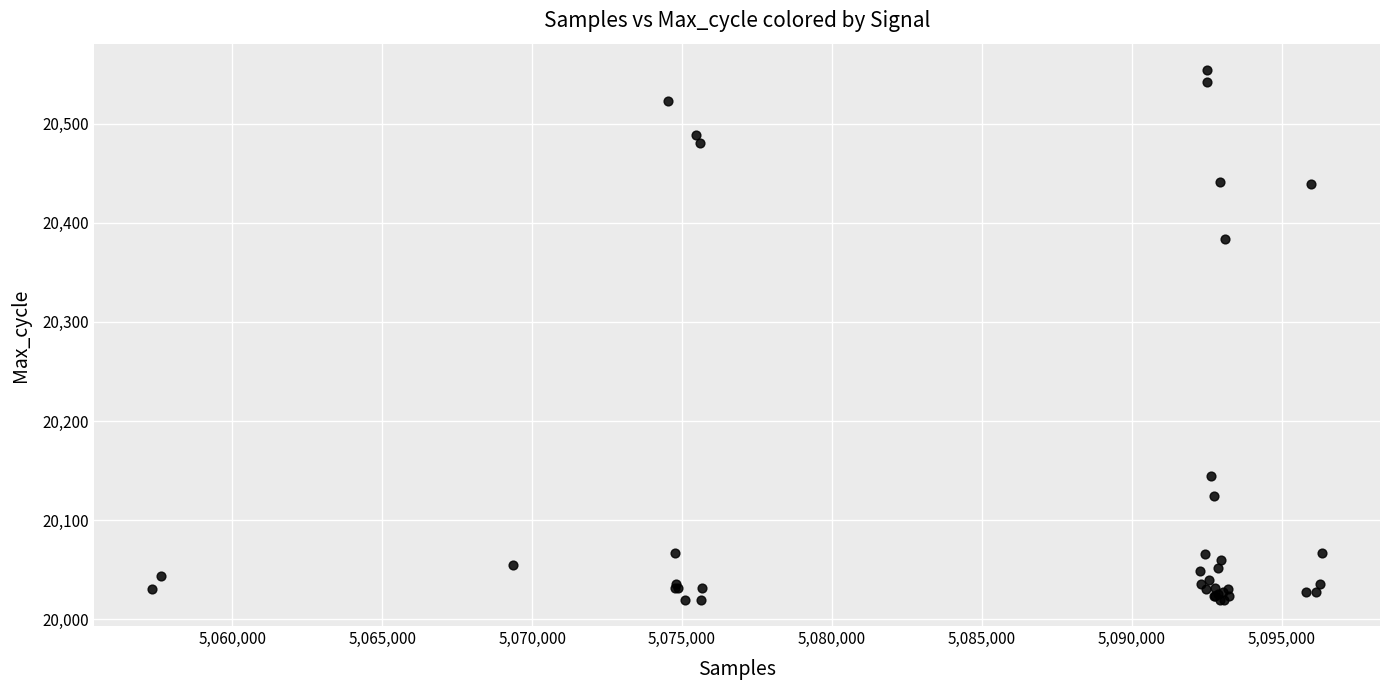

What Y value in the scatter plot is closest to 20287?

20384